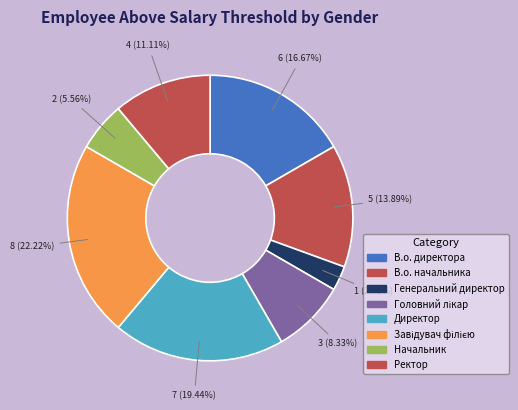

To the nearest percent, what is the difference between the largest and smallest slice percentages?

19%